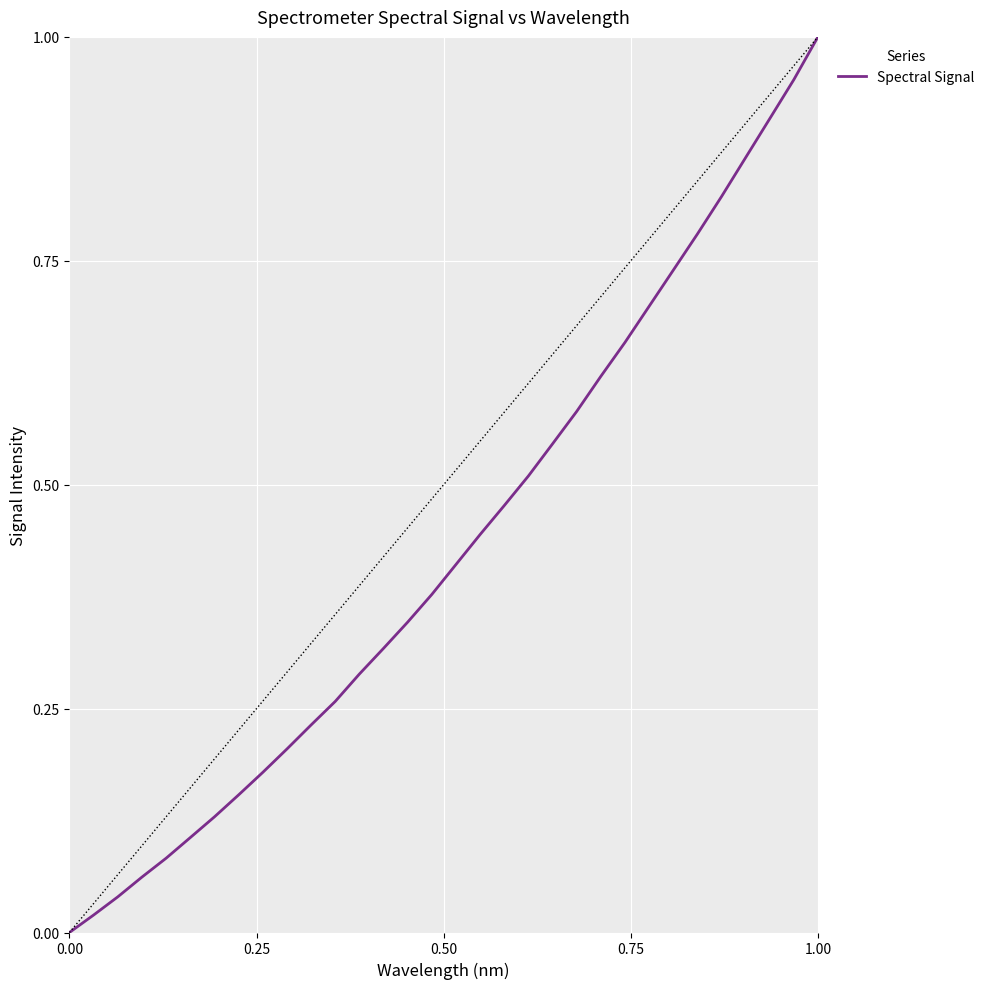

At which label does Spectral Signal reach its peak?

1.00